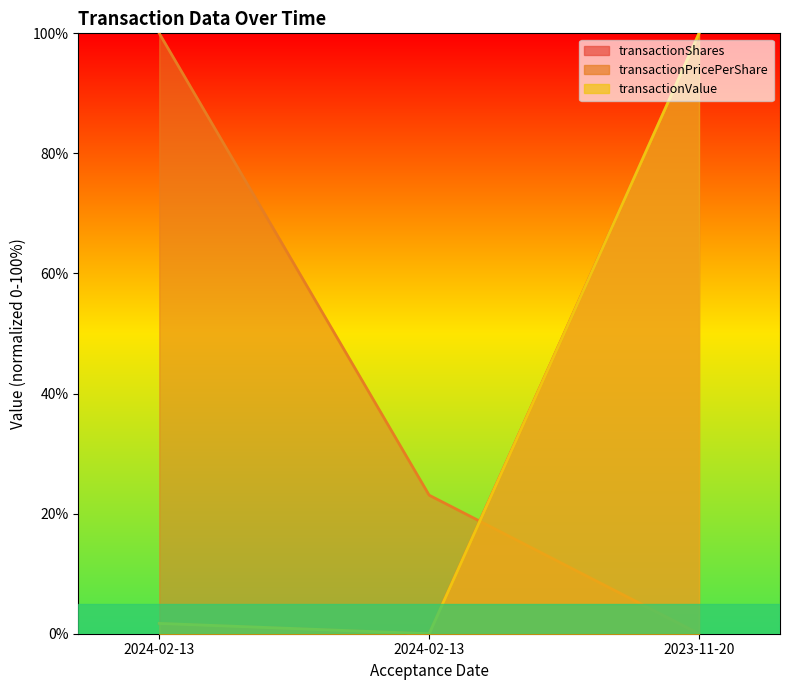

How many data points in transactionShares are above 1?

2